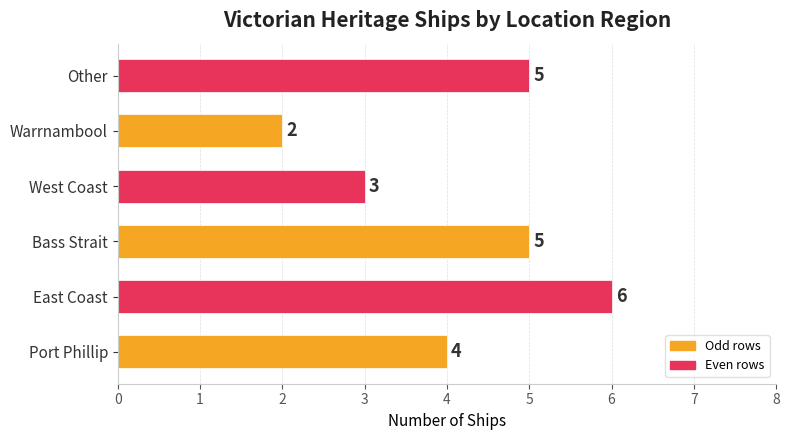

What is the sum of all values?

25